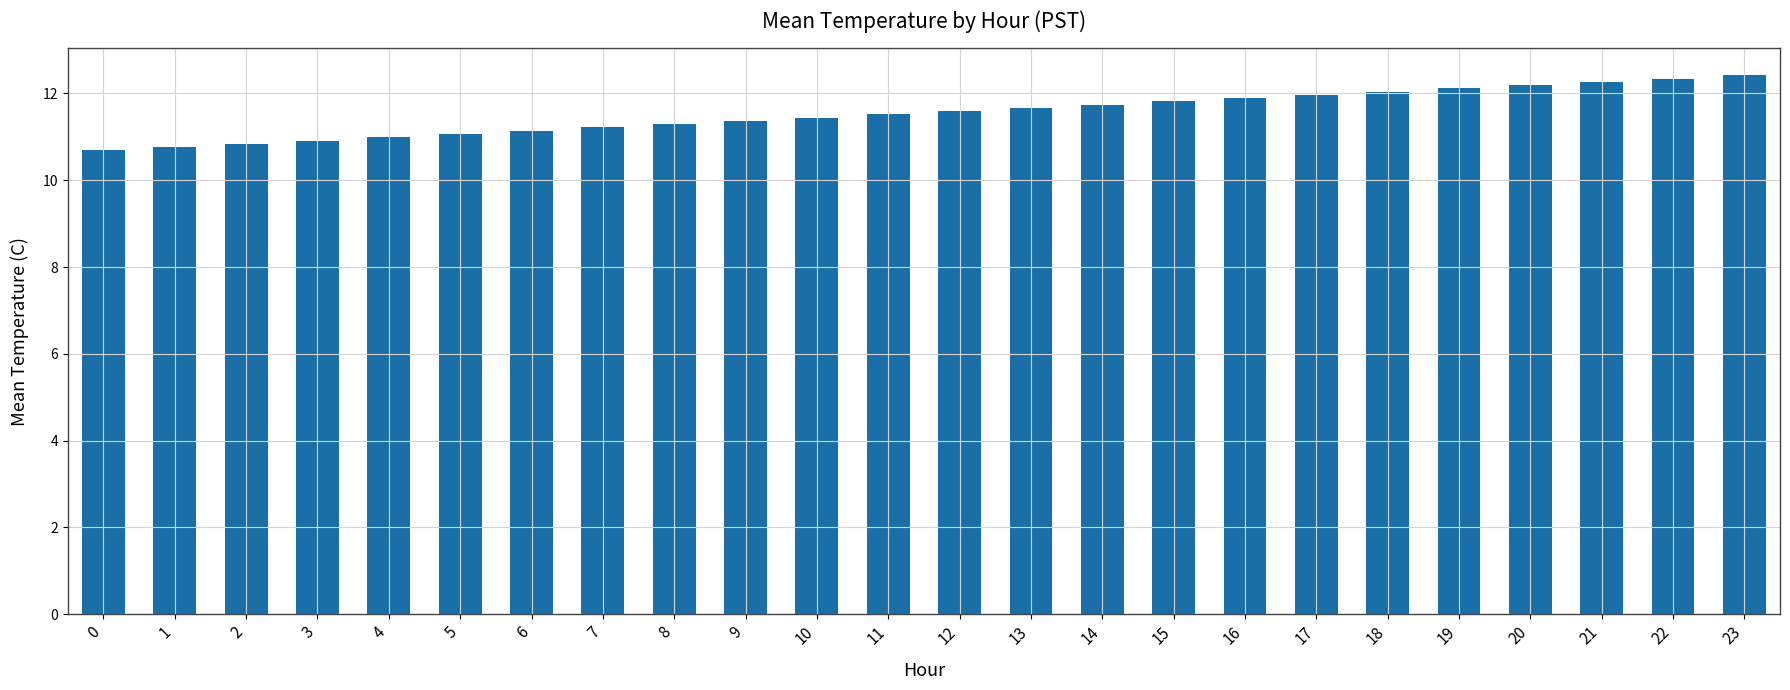

What is the value of the 8th bar from the left?

11.2